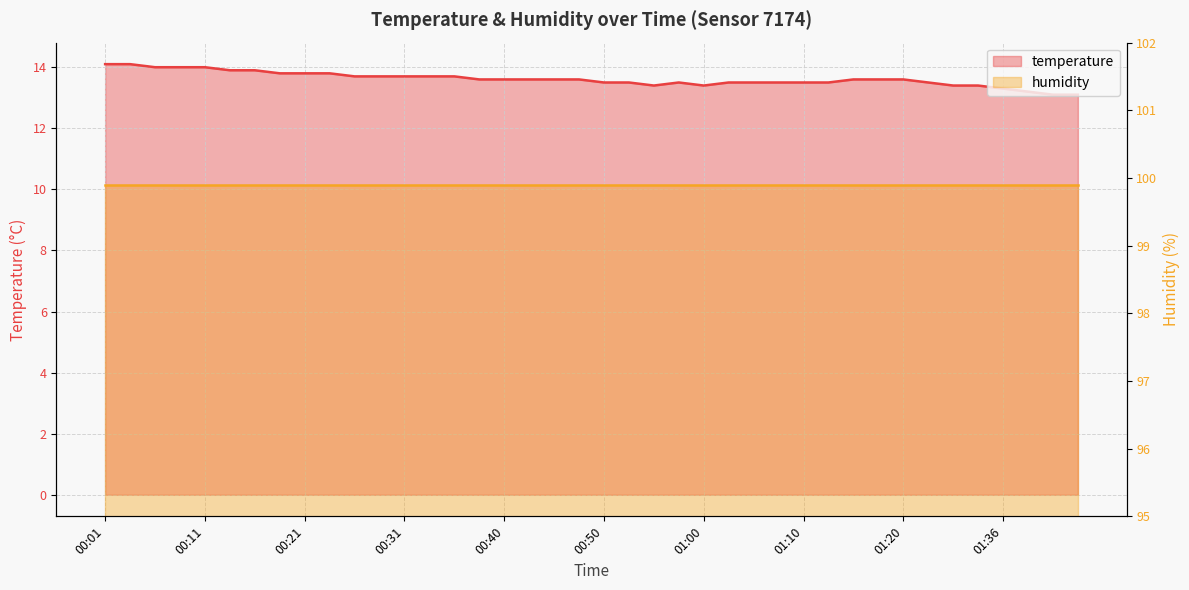

What is the maximum value shown in the chart?

14.1